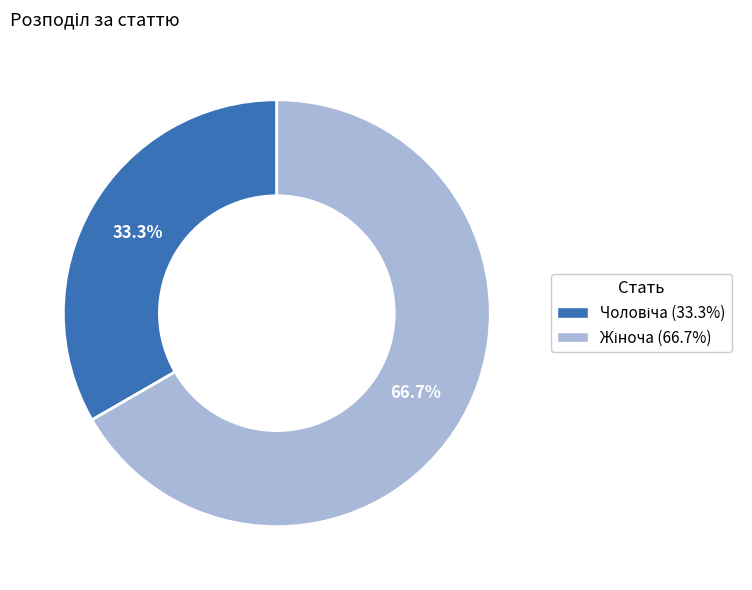

Does any single category account for the majority?

Yes